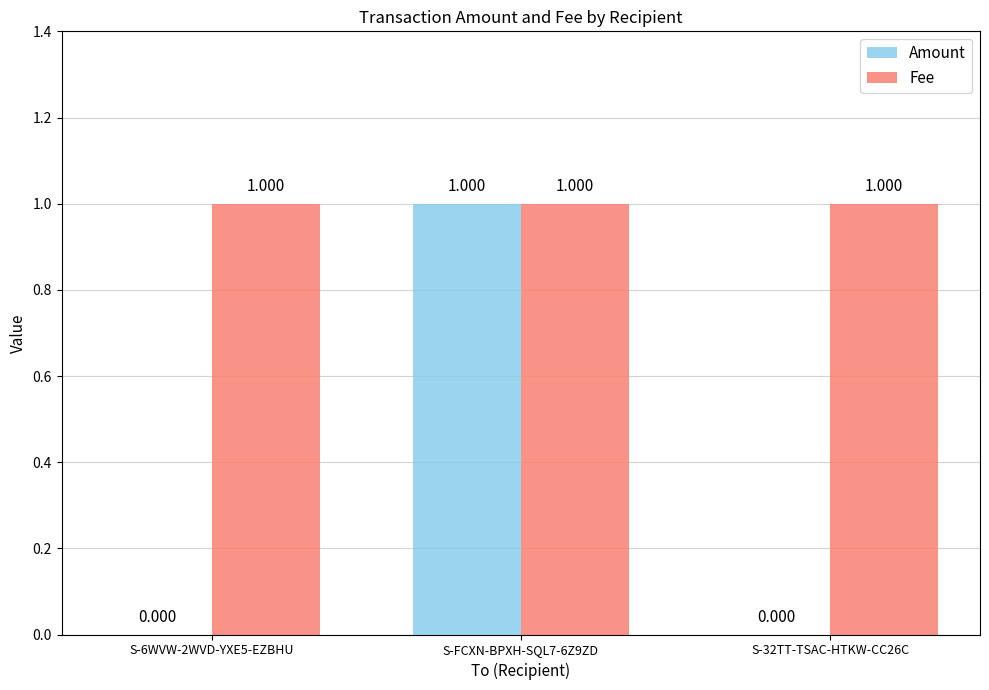

Reading right to left, what are all the values shown in this chart?

Amount: S-32TT-TSAC-HTKW-CC26C=0	S-FCXN-BPXH-SQL7-6Z9ZD=1	S-6WVW-2WVD-YXE5-EZBHU=0
Fee: S-32TT-TSAC-HTKW-CC26C=1	S-FCXN-BPXH-SQL7-6Z9ZD=1	S-6WVW-2WVD-YXE5-EZBHU=1